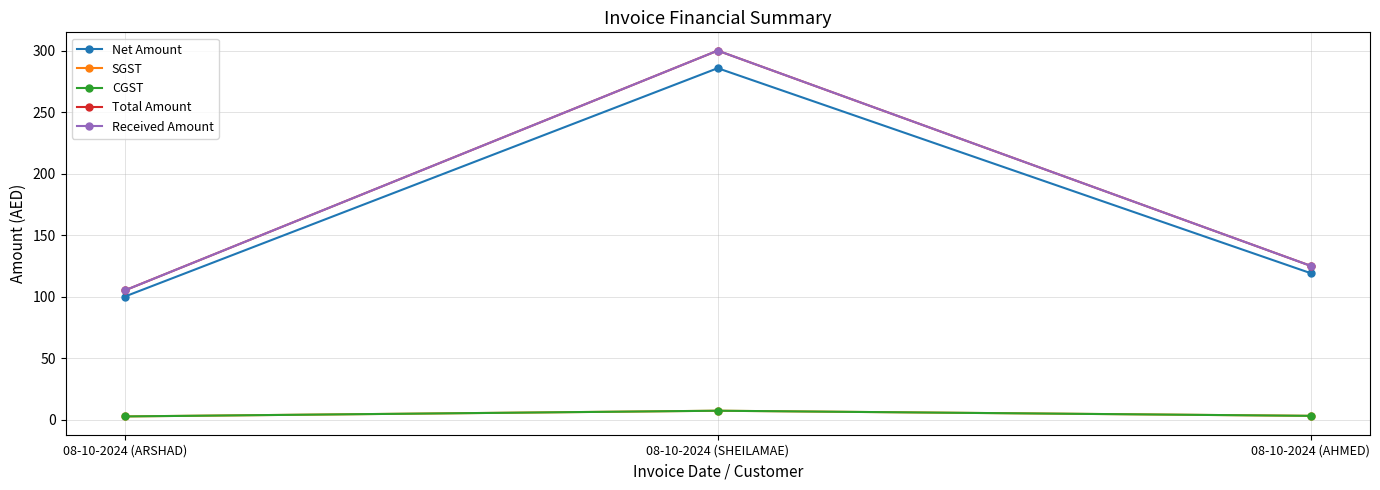

Read the Total Amount value at 08-10-2024 (AHMED).

125.0